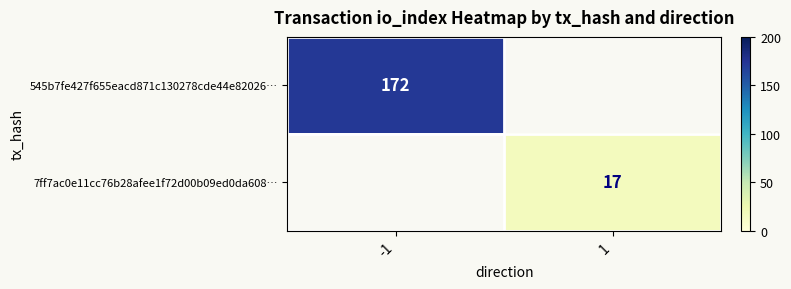

Is it true that 545b7fe427f655eacd871c130278cde44e82026… equals 51 at -1?

False